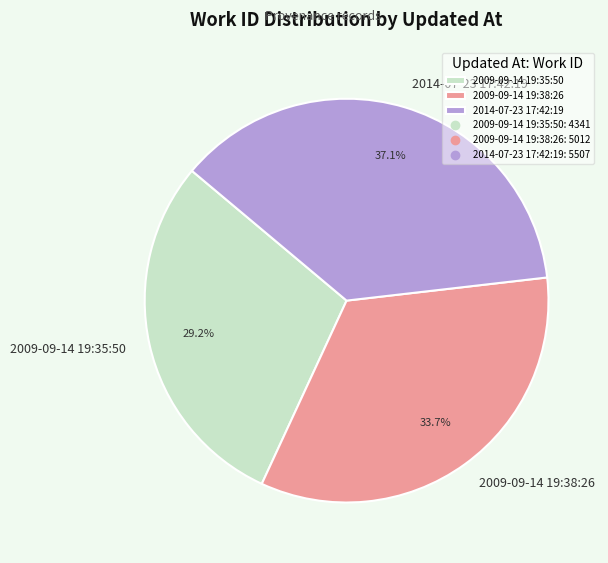

To the nearest percent, what is the difference between the largest and smallest slice percentages?

8%